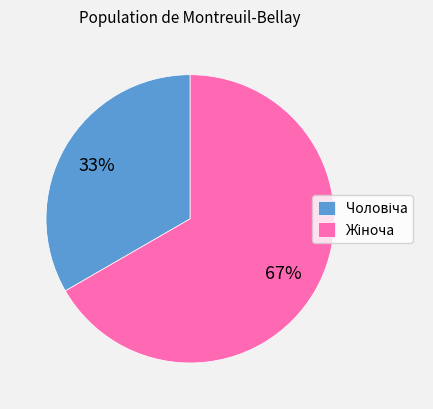

To the nearest percent, what is the average slice percentage?

50%